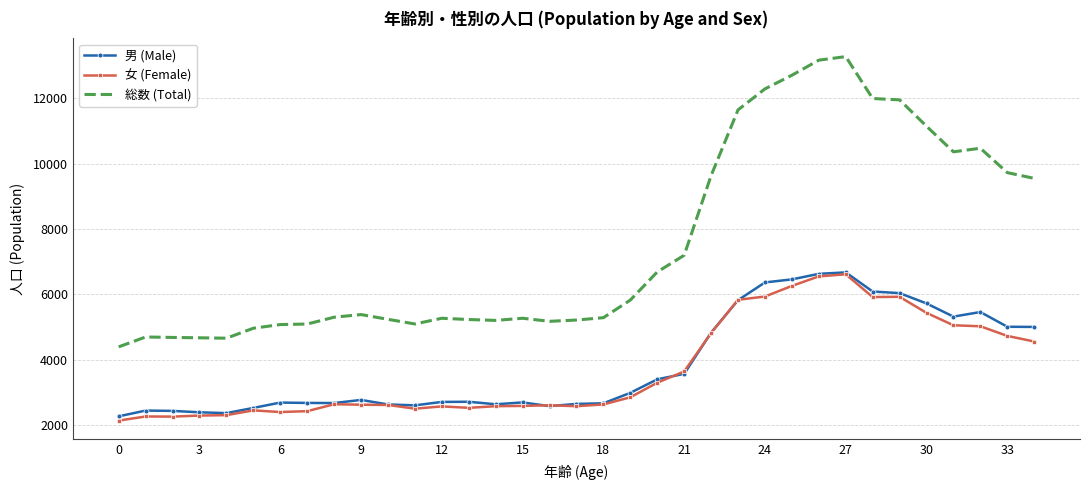

Which series has the largest total across all categories?

総数 (Total)